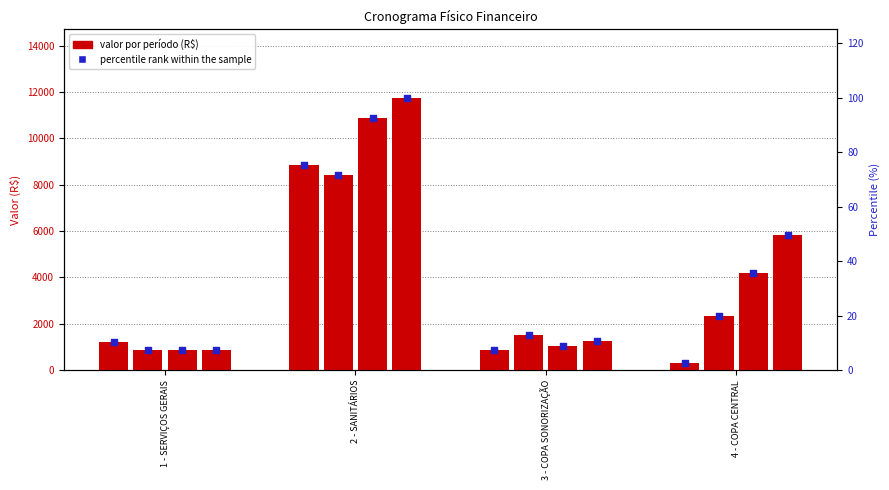

What is the change in value from 1 - SERVIÇOS GERAIS to 3 - COPA SONORIZAÇÃO?

-317.4